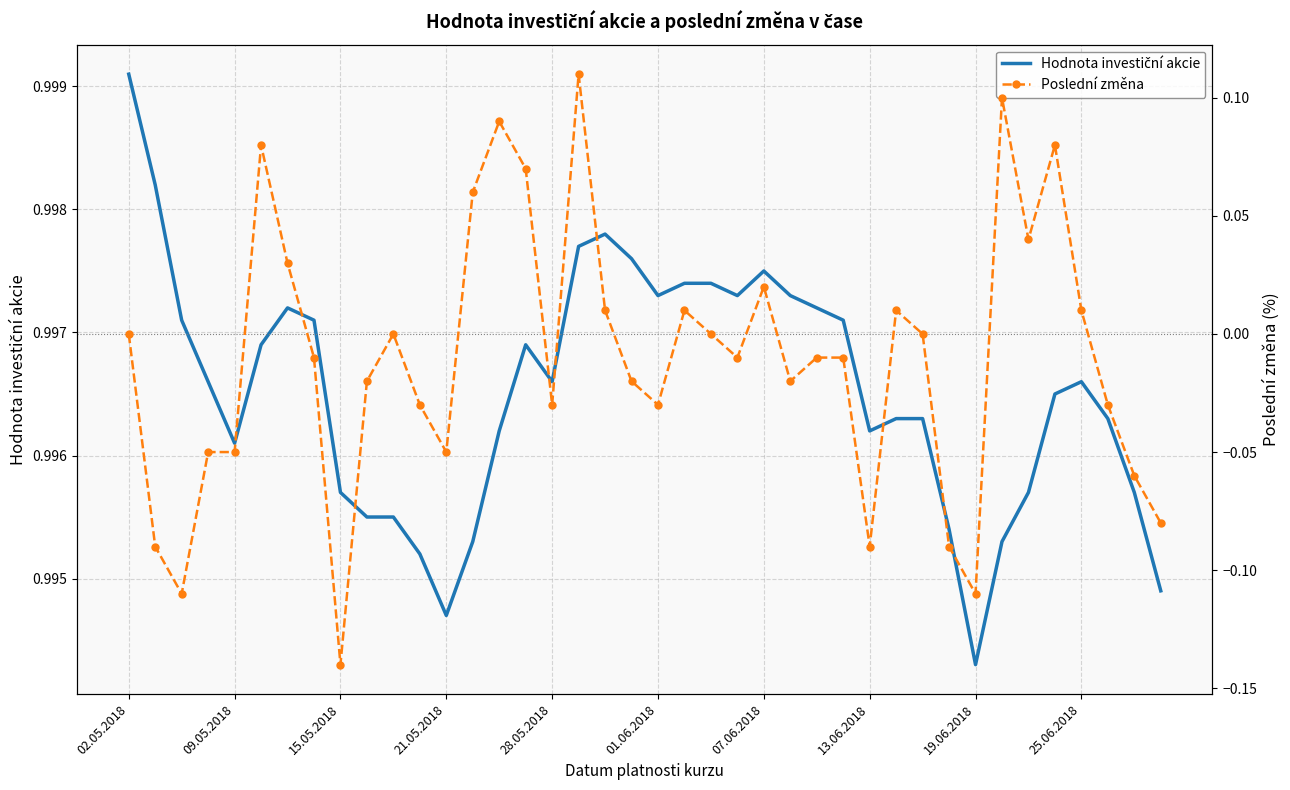

Which series changed the most between 01.06.2018 and 30?

Poslední změna